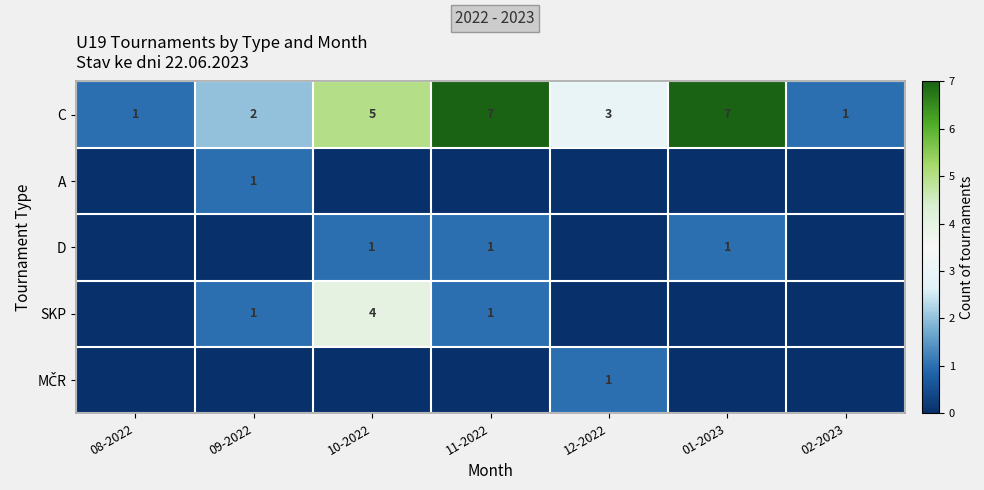

At which category is the sum across all series the highest?

10-2022